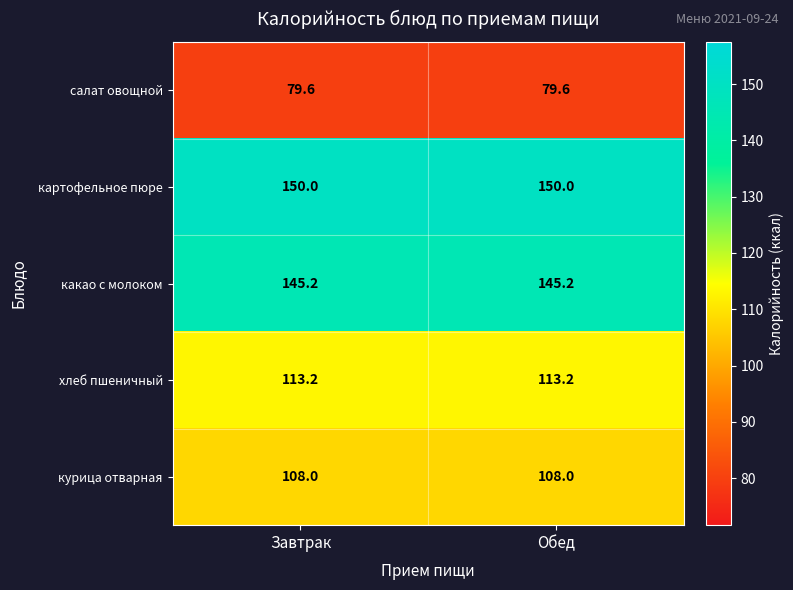

Reading left to right, list all the values displayed in this chart.

салат овощной: 79.6	79.6
картофельное пюре: 150.0	150.0
какао с молоком: 145.2	145.2
хлеб пшеничный: 113.2	113.2
курица отварная: 108.0	108.0